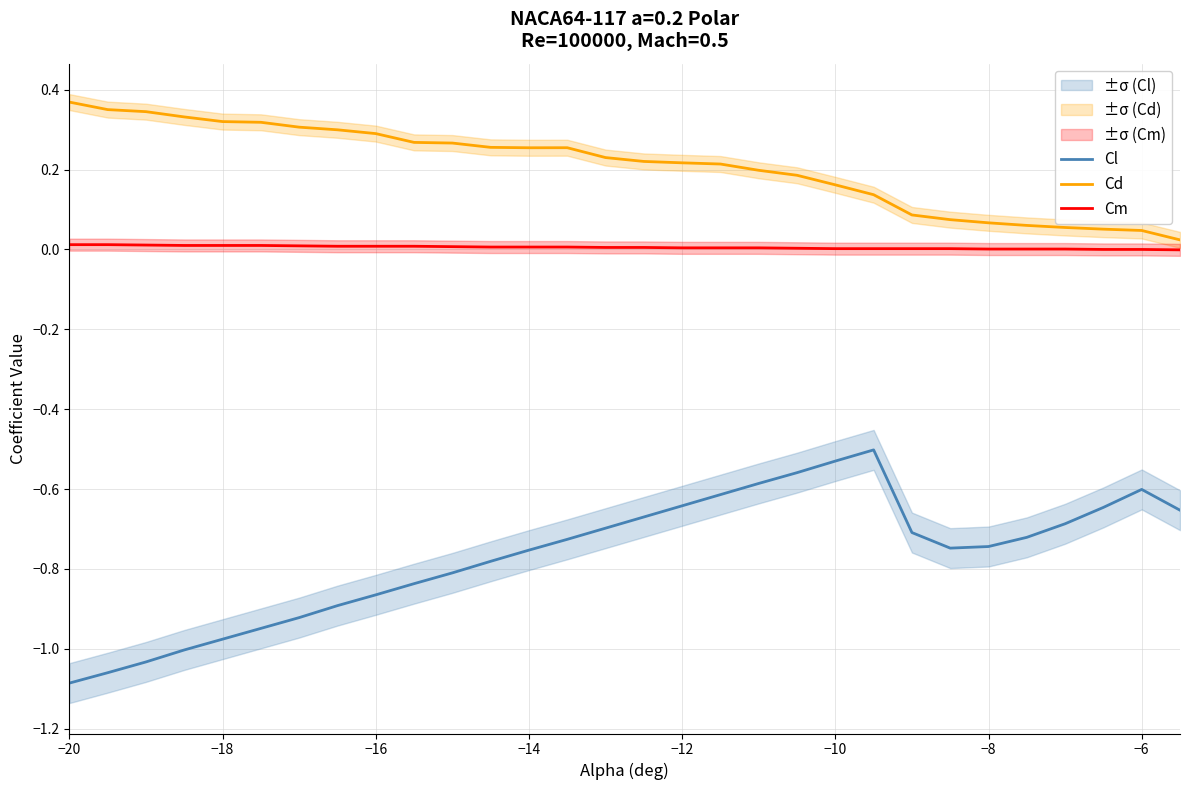

Which series has the largest range (max minus min)?

Cl